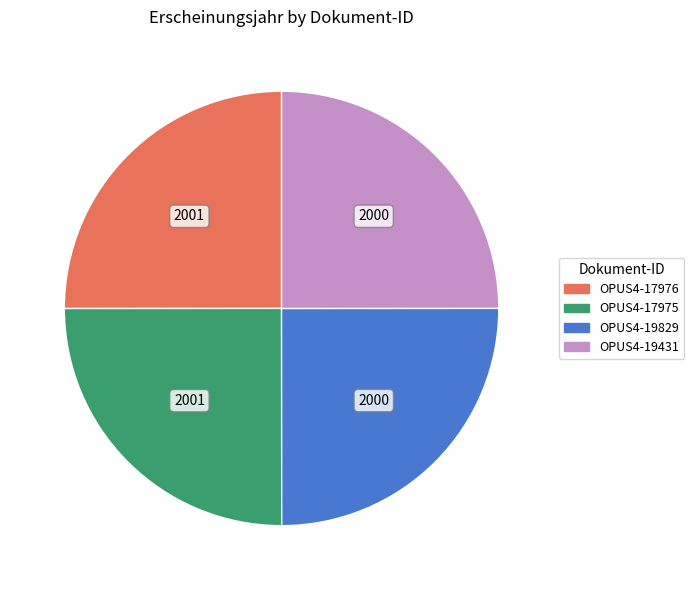

Is it true that OPUS4-17975 is 36% of the pie?

False